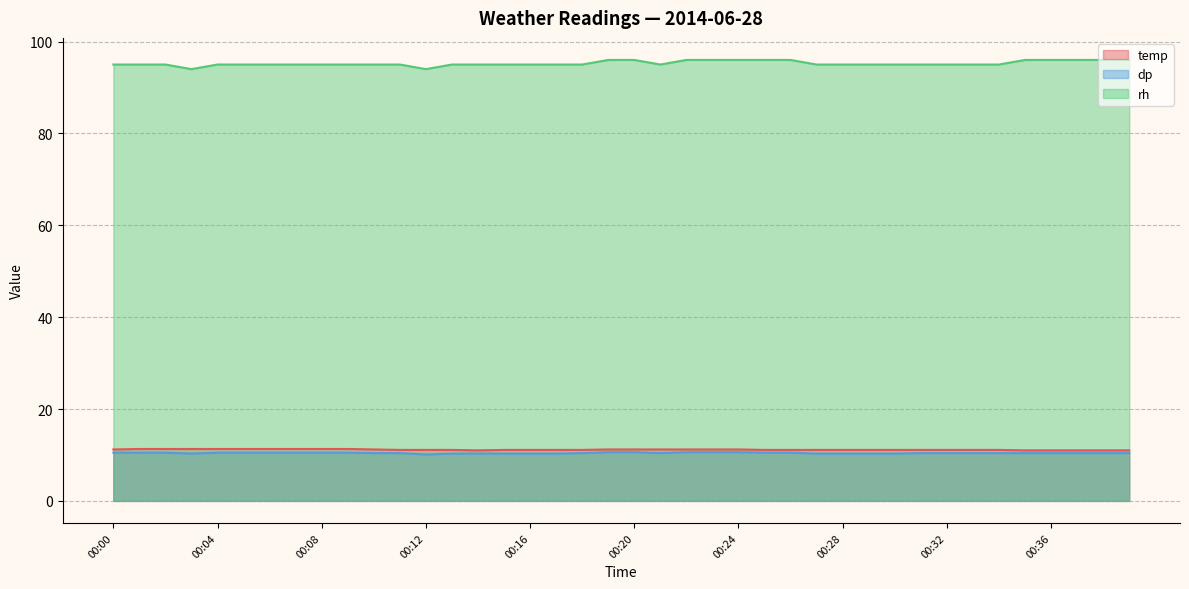

True or false: dp and temp cross at least once.

False